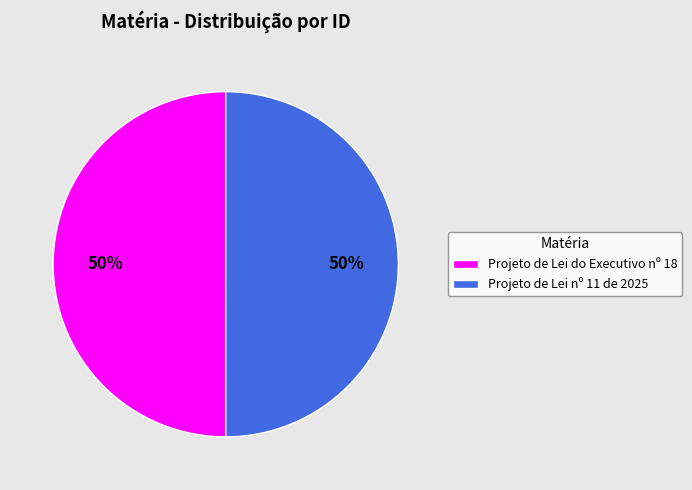

Count the number of slices in the pie.

2